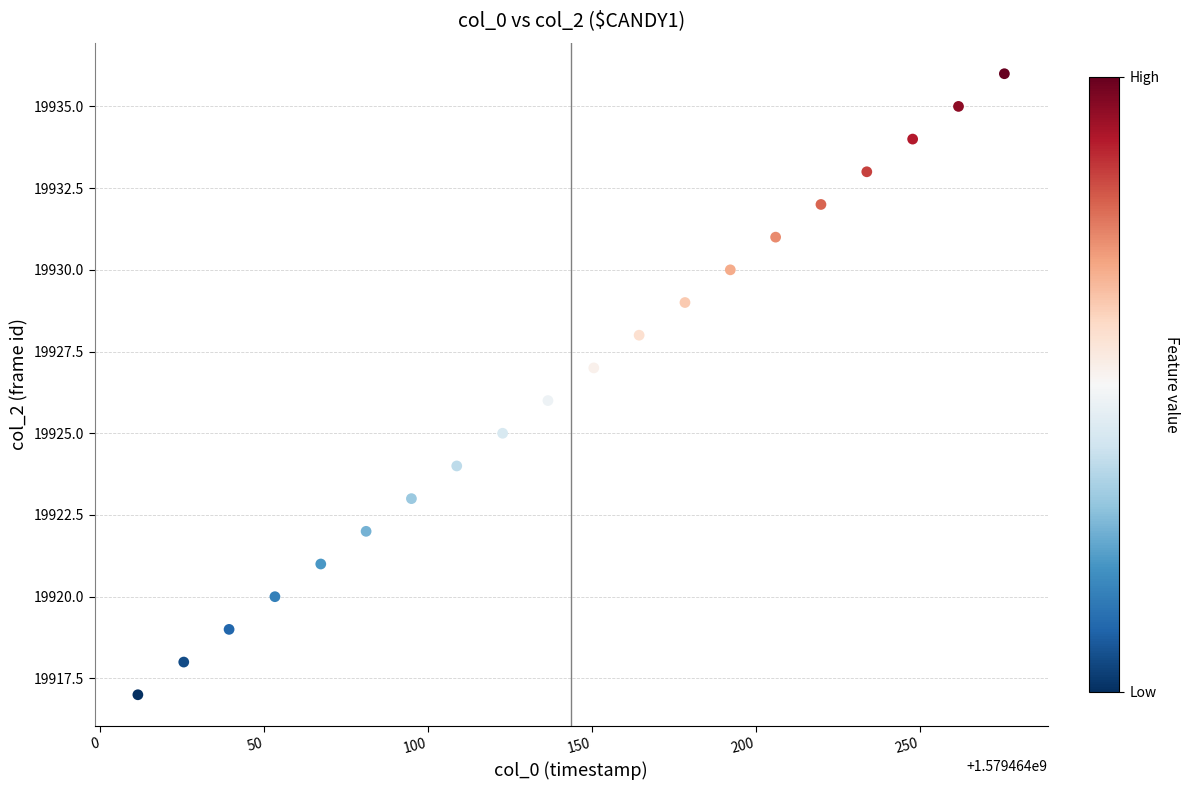

What is the range of Y values (max minus min)?

19